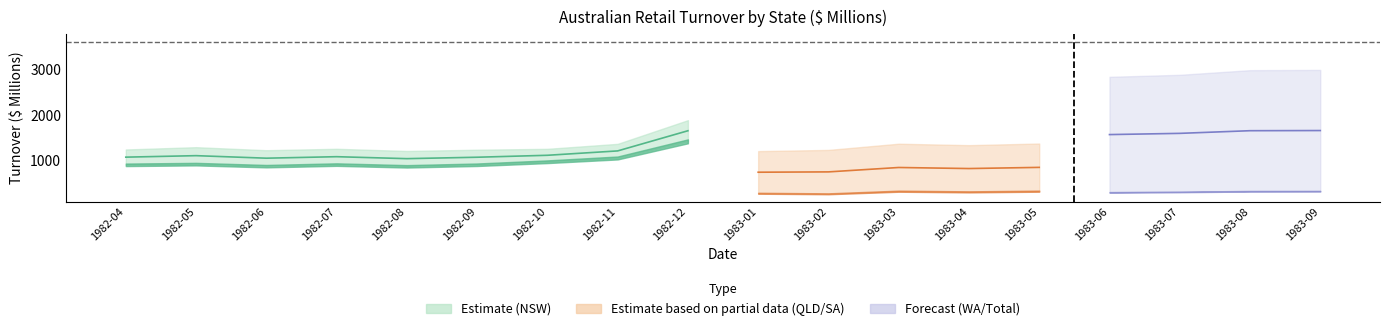

What is the average value of the Total series?

3669.6